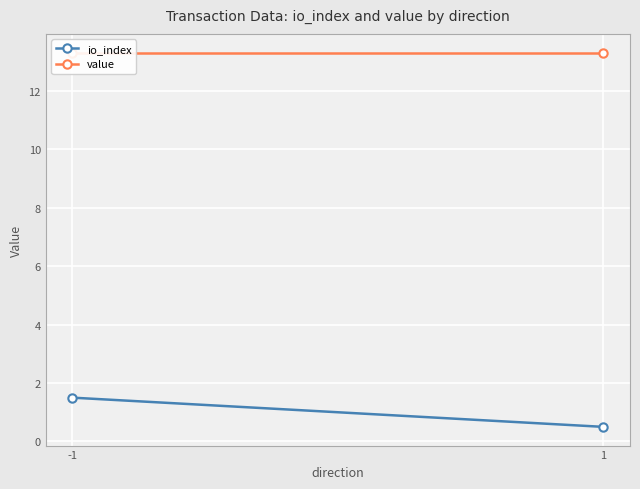

At which category does the chart reach its minimum across all series?

1